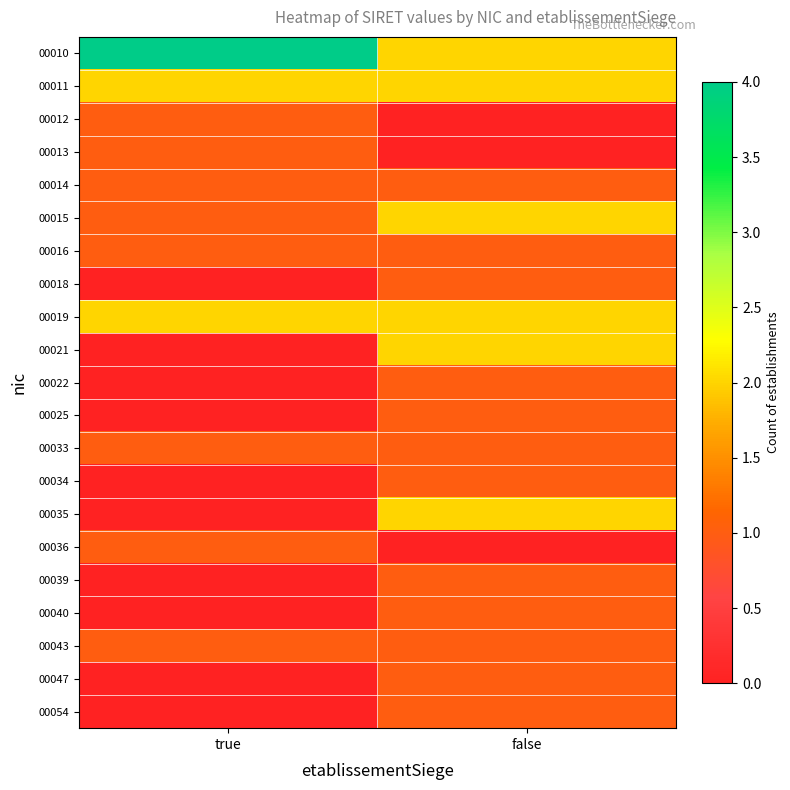

At how many categories does at least one series exceed 0?

2